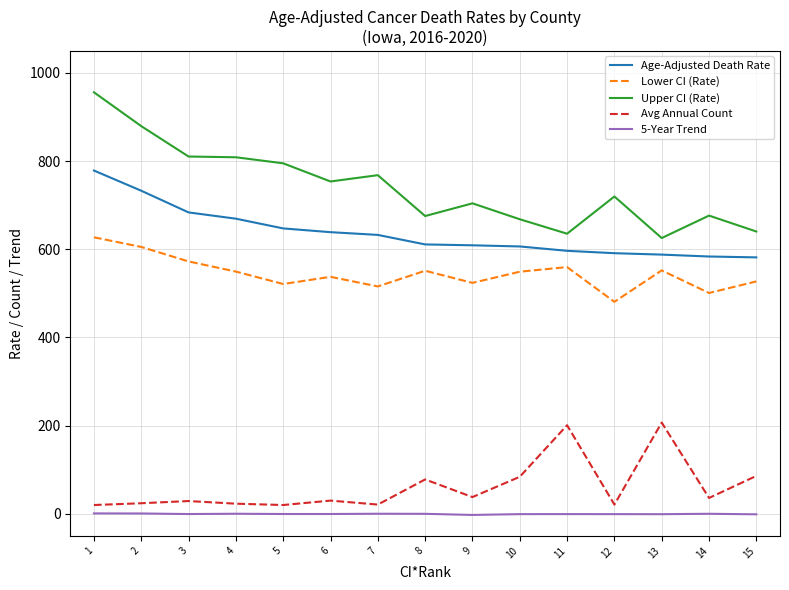

What is the difference between the maximum and minimum values in the Upper CI (Rate) series?

330.6